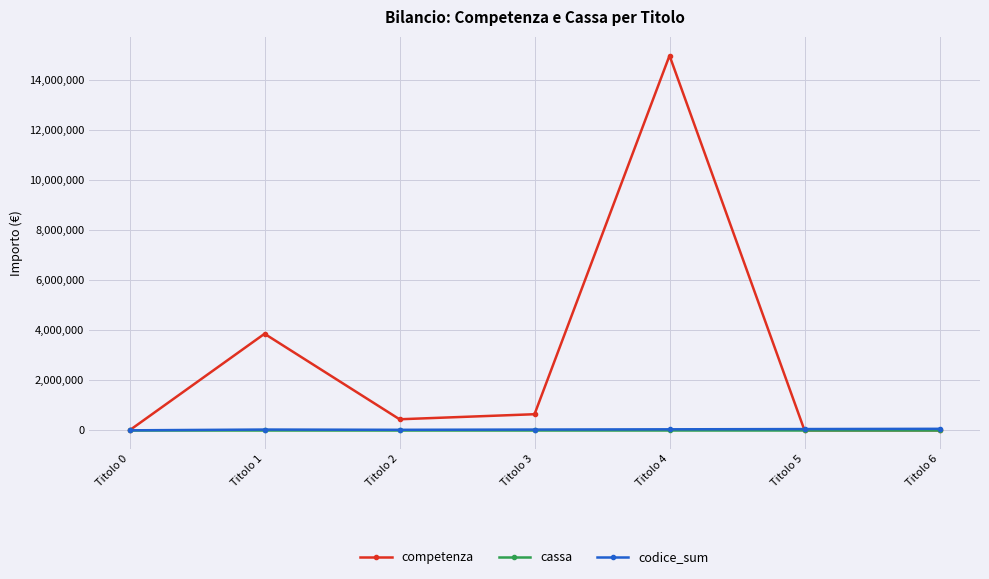

The value of competenza at Titolo 5 is 10332823. True or false?

False